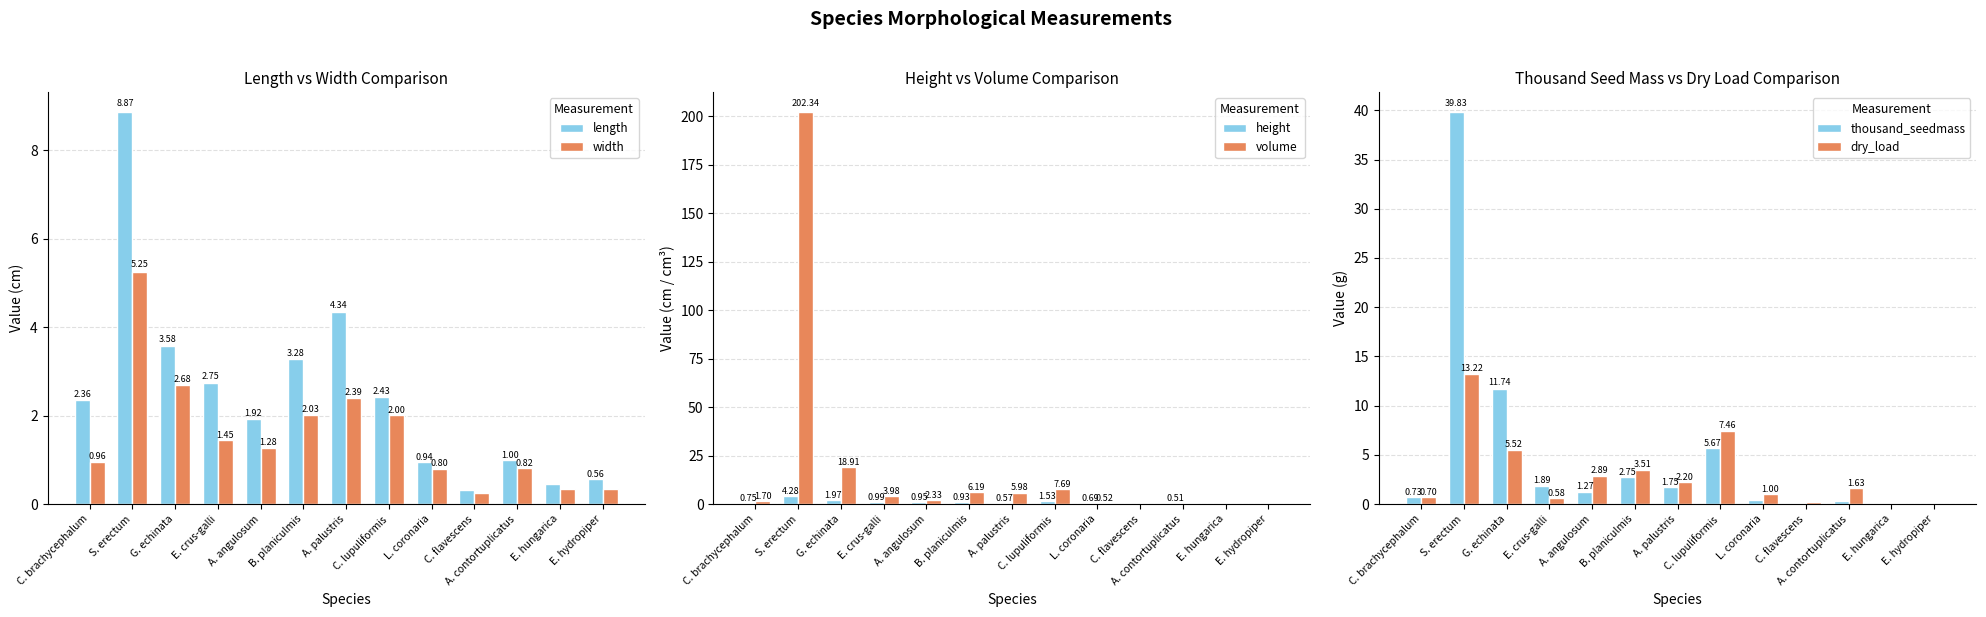

Reading left to right, transcribe all the data shown in this chart.

length: C. brachycephalum=2.4	S. erectum=8.9	G. echinata=3.6	E. crus-galli=2.7	A. angulosum=1.9	B. planiculmis=3.3	A. palustris=4.3	C. lupuliformis=2.4	L. coronaria=0.9	C. flavescens=0.3	A. contortuplicatus=1.0	E. hungarica=0.4	E. hydropiper=0.6
width: C. brachycephalum=1.0	S. erectum=5.3	G. echinata=2.7	E. crus-galli=1.4	A. angulosum=1.3	B. planiculmis=2.0	A. palustris=2.4	C. lupuliformis=2.0	L. coronaria=0.8	C. flavescens=0.3	A. contortuplicatus=0.8	E. hungarica=0.3	E. hydropiper=0.3
height: C. brachycephalum=0.7	S. erectum=4.3	G. echinata=2.0	E. crus-galli=1.0	A. angulosum=0.9	B. planiculmis=0.9	A. palustris=0.6	C. lupuliformis=1.5	L. coronaria=0.7	C. flavescens=0.2	A. contortuplicatus=0.5	E. hungarica=0.2	E. hydropiper=0.1
volume: C. brachycephalum=1.7	S. erectum=202.3	G. echinata=18.9	E. crus-galli=4.0	A. angulosum=2.3	B. planiculmis=6.2	A. palustris=6.0	C. lupuliformis=7.7	L. coronaria=0.5	C. flavescens=0.0	A. contortuplicatus=0.4	E. hungarica=0.0	E. hydropiper=0.0
thousand_seedmass: C. brachycephalum=0.7	S. erectum=39.8	G. echinata=11.7	E. crus-galli=1.9	A. angulosum=1.3	B. planiculmis=2.7	A. palustris=1.7	C. lupuliformis=5.7	L. coronaria=0.4	C. flavescens=0.1	A. contortuplicatus=0.3	E. hungarica=0.0	E. hydropiper=0.0
dry_load: C. brachycephalum=0.7	S. erectum=13.2	G. echinata=5.5	E. crus-galli=0.6	A. angulosum=2.9	B. planiculmis=3.5	A. palustris=2.2	C. lupuliformis=7.5	L. coronaria=1.0	C. flavescens=0.2	A. contortuplicatus=1.6	E. hungarica=0.1	E. hydropiper=0.0